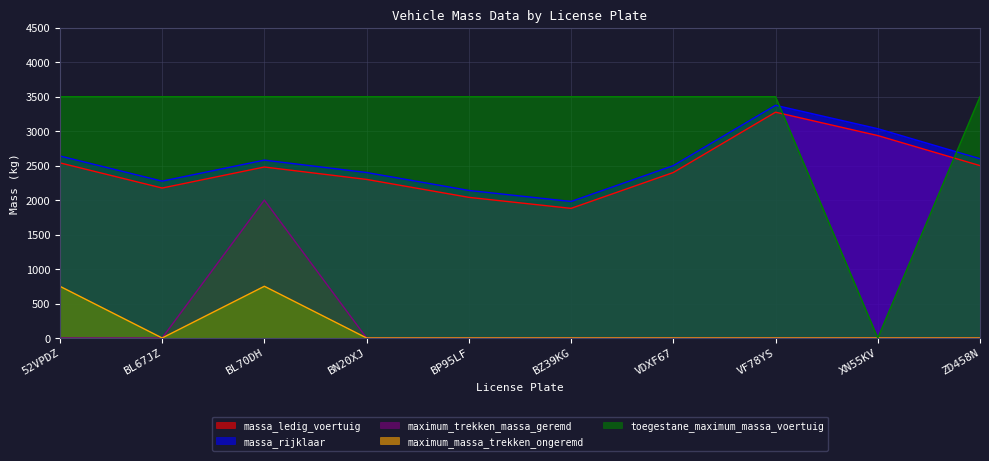

Rank the series by their maximum value, from lowest to highest.

maximum_massa_trekken_ongeremd, maximum_trekken_massa_geremd, massa_ledig_voertuig, massa_rijklaar, toegestane_maximum_massa_voertuig